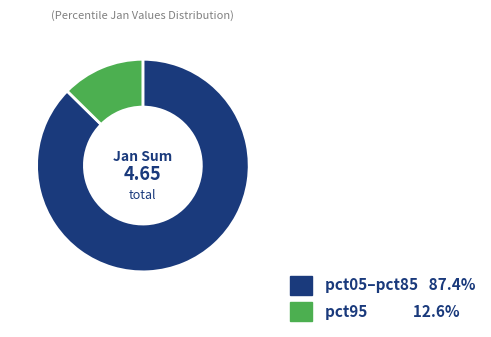

Is there a majority slice in this chart?

Yes